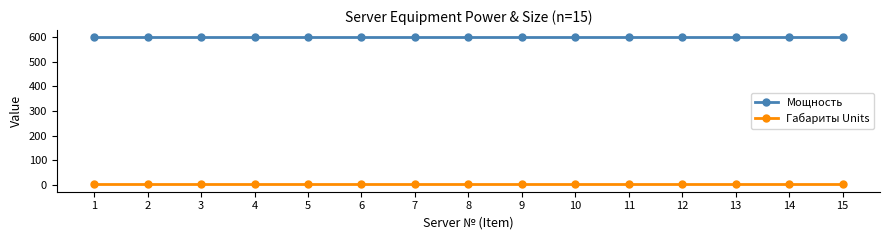

Reading left to right, transcribe all the data shown in this chart.

Мощность: 1=600	2=600	3=600	4=600	5=600	6=600	7=600	8=600	9=600	10=600	11=600	12=600	13=600	14=600	15=600
Габариты Units: 1=1	2=1	3=1	4=1	5=1	6=1	7=1	8=1	9=1	10=1	11=1	12=1	13=1	14=1	15=1